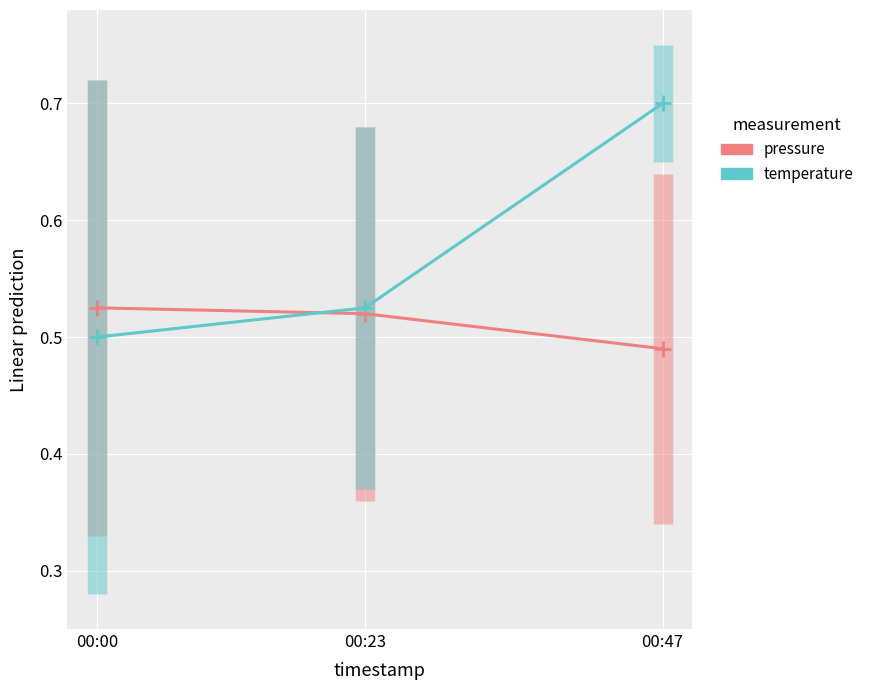

At which label is pressure closest to 0?

00:47